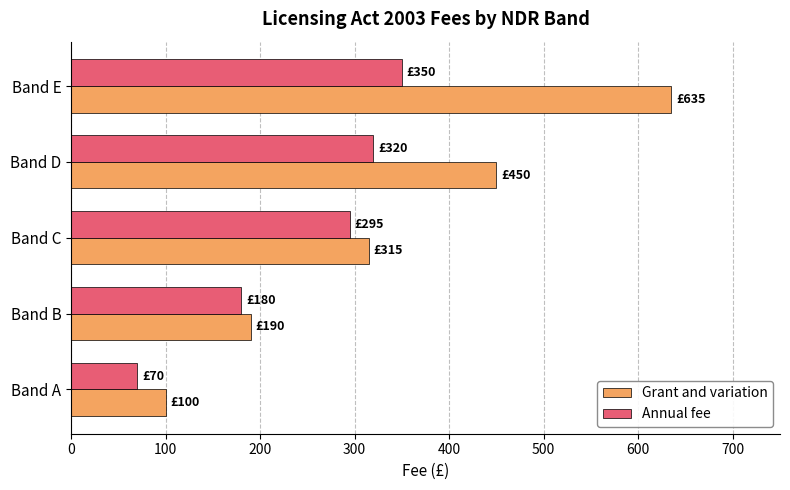

Which series has the largest range (max minus min)?

Grant and variation